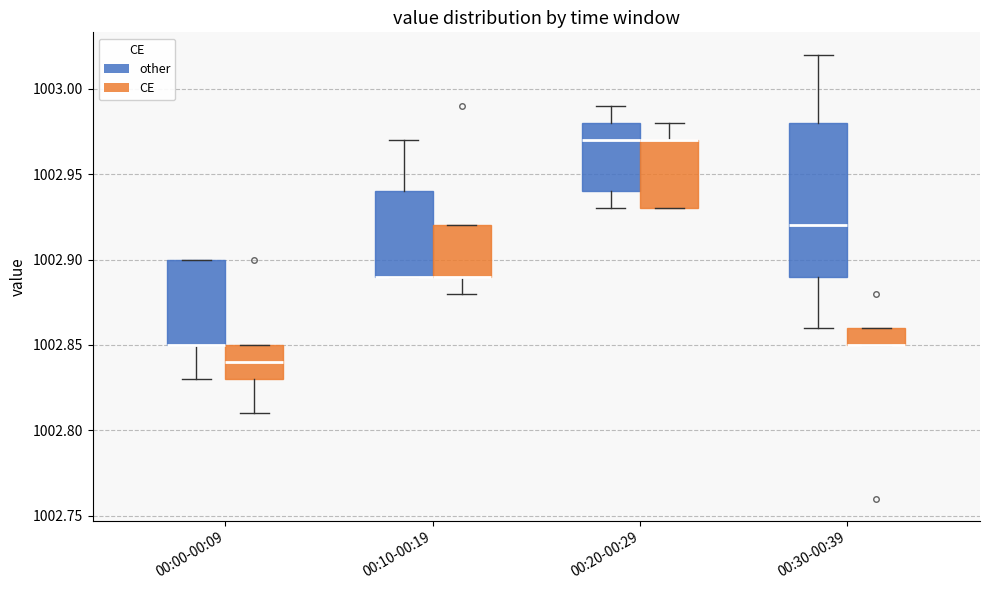

Reading left to right, read every box against the y-axis: the position of its median line, the range the box covers, and the ends of its whiskers. The values are not printed on the chart, so give them approximately, as read against the axis.

00:00-00:09 (other): median 1002.85 (drawn on the box's lower edge), box 1002.85 to 1002.90, whiskers 1002.83 to 1002.90
00:00-00:09 (CE): median 1002.84, box 1002.83 to 1002.85, whiskers 1002.81 to 1002.85
00:10-00:19 (other): median 1002.89 (drawn on the box's lower edge), box 1002.89 to 1002.94, whiskers 1002.89 to 1002.97
00:10-00:19 (CE): median 1002.89 (drawn on the box's lower edge), box 1002.89 to 1002.92, whiskers 1002.88 to 1002.92
00:20-00:29 (other): median 1002.97, box 1002.94 to 1002.98, whiskers 1002.93 to 1002.99
00:20-00:29 (CE): median 1002.97 (drawn on the box's upper edge), box 1002.93 to 1002.97, whiskers 1002.93 to 1002.98
00:30-00:39 (other): median 1002.92, box 1002.89 to 1002.98, whiskers 1002.86 to 1003.02
00:30-00:39 (CE): median 1002.85 (drawn on the box's lower edge), box 1002.85 to 1002.86, whiskers 1002.85 to 1002.86